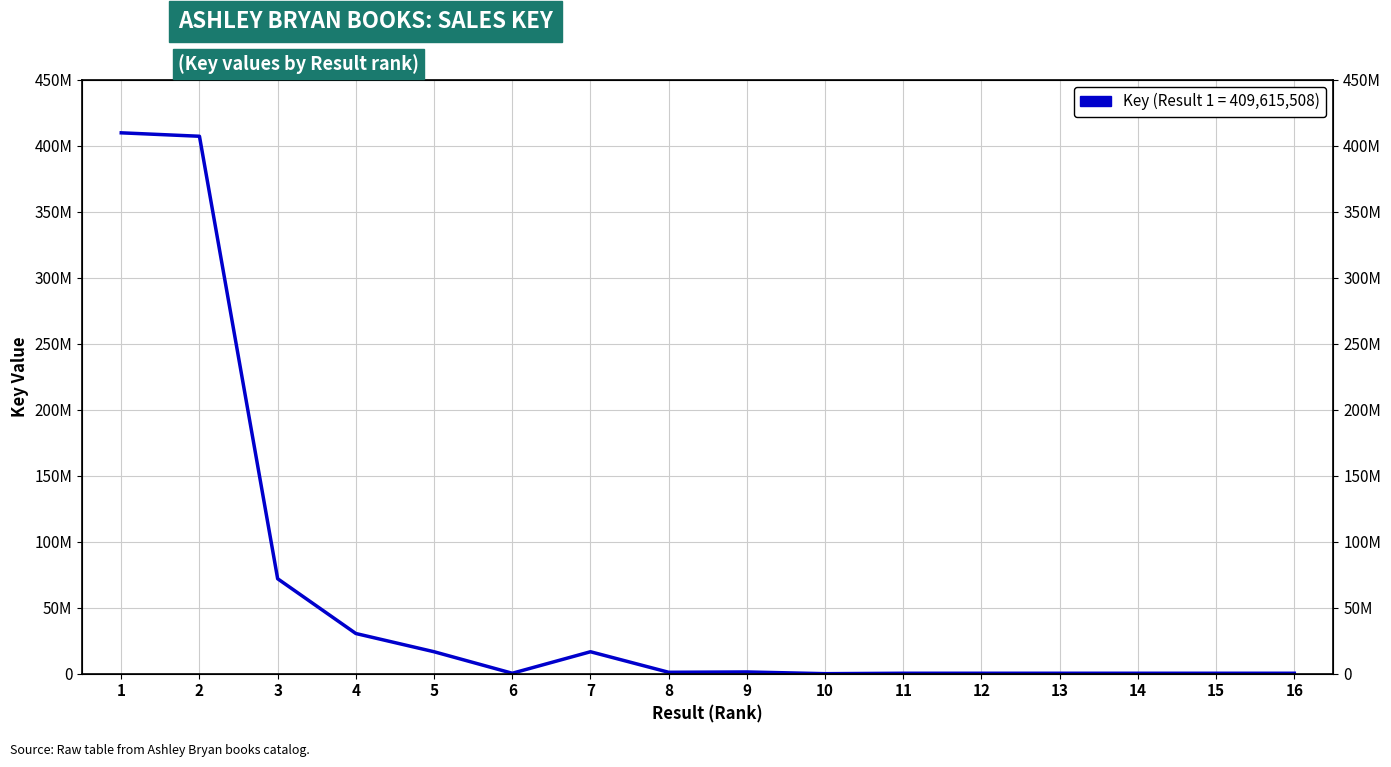

Count the number of data series in this chart.

1